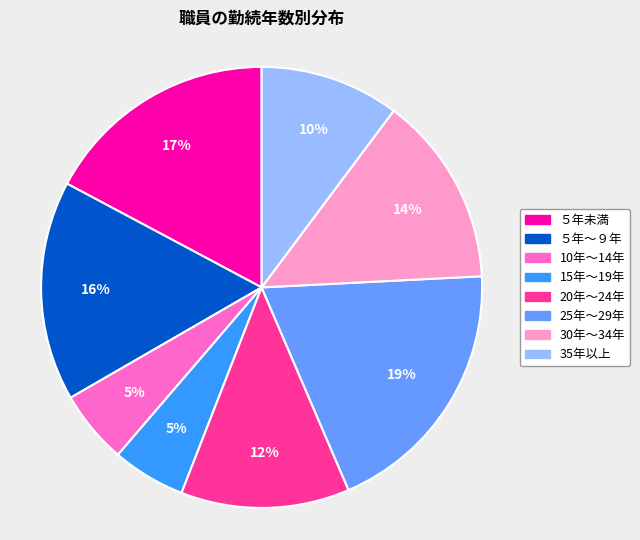

Is there a majority slice in this chart?

No